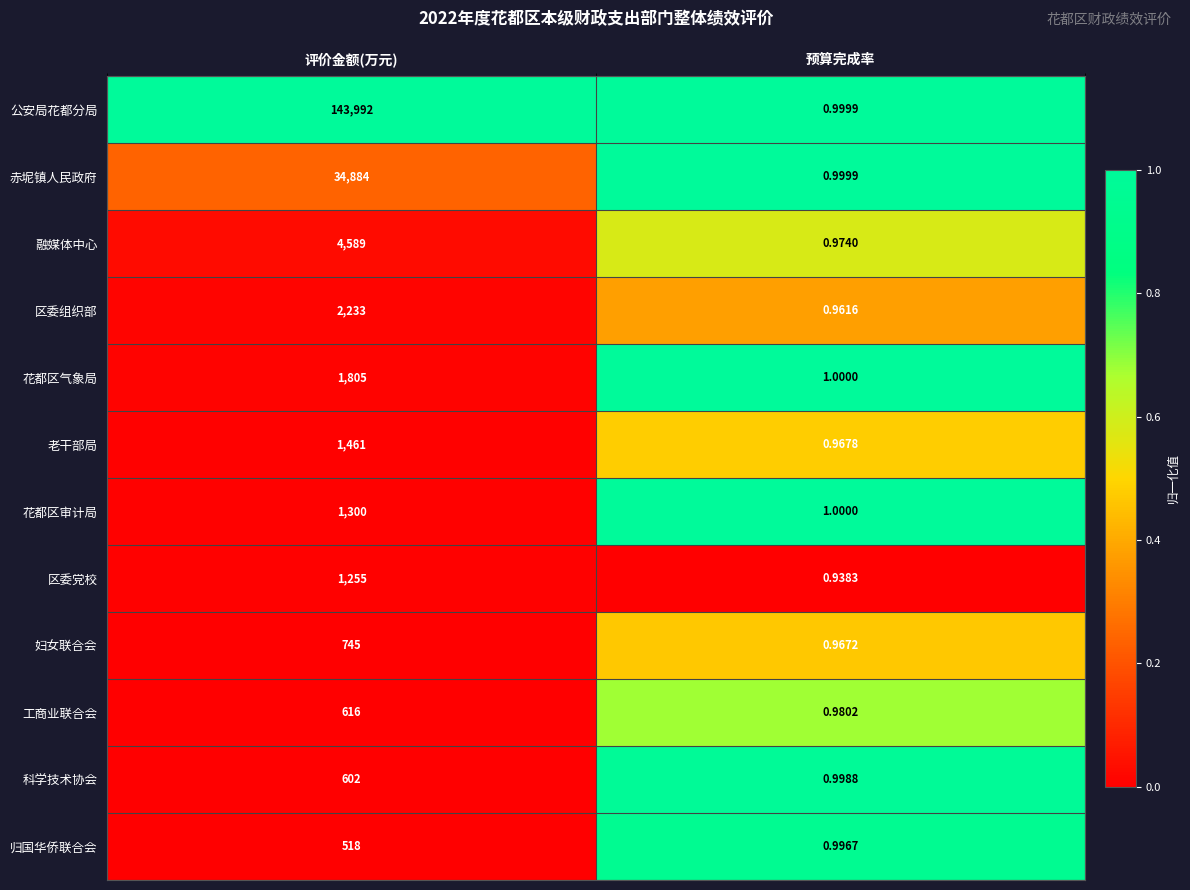

At which label is 融媒体中心 closest to 2294?

预算完成率